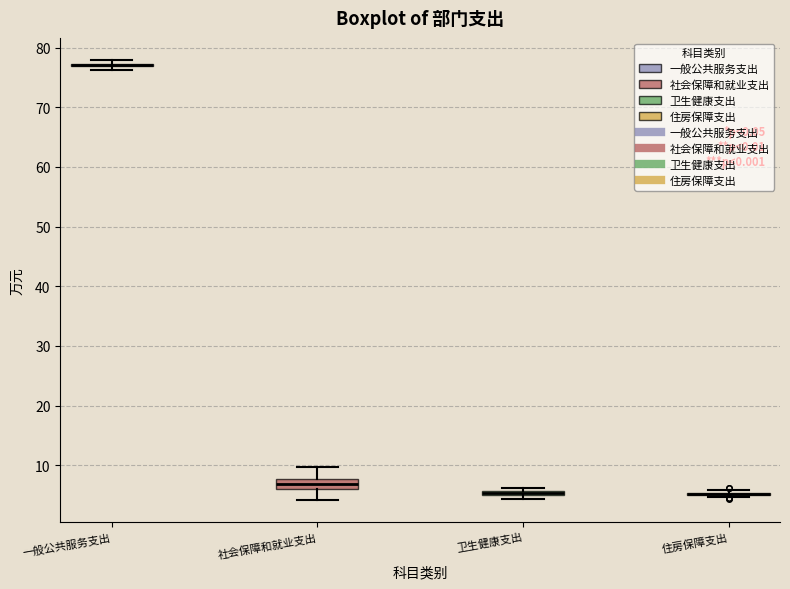

Where does the lower whisker of the box for 社会保障和就业支出 end on the y-axis? The values are not printed on the chart, so give them approximately, as read against the axis.

4